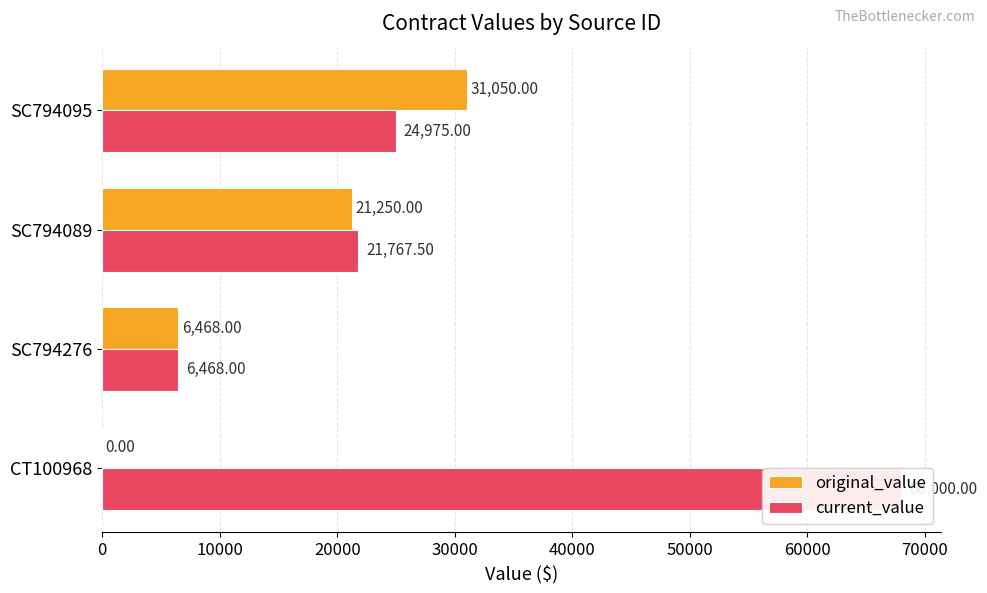

At how many categories does at least one series exceed 44227?

1